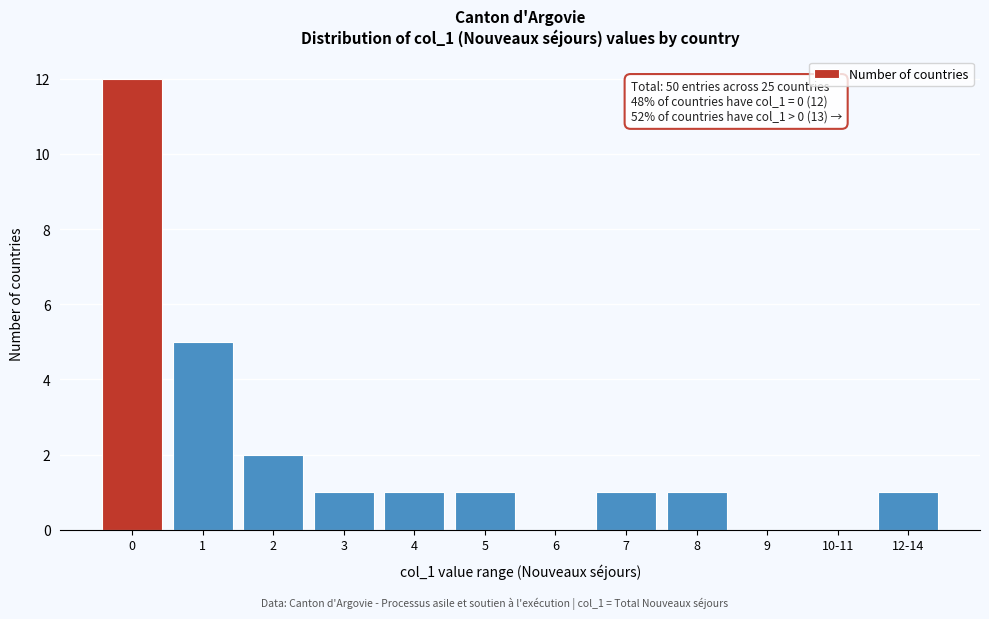

Reading left to right, transcribe all the data shown in this chart.

0=12	1=5	2=2	3=1	4=1	5=1	6=0	7=1	8=1	9=0	10-11=0	12-14=1